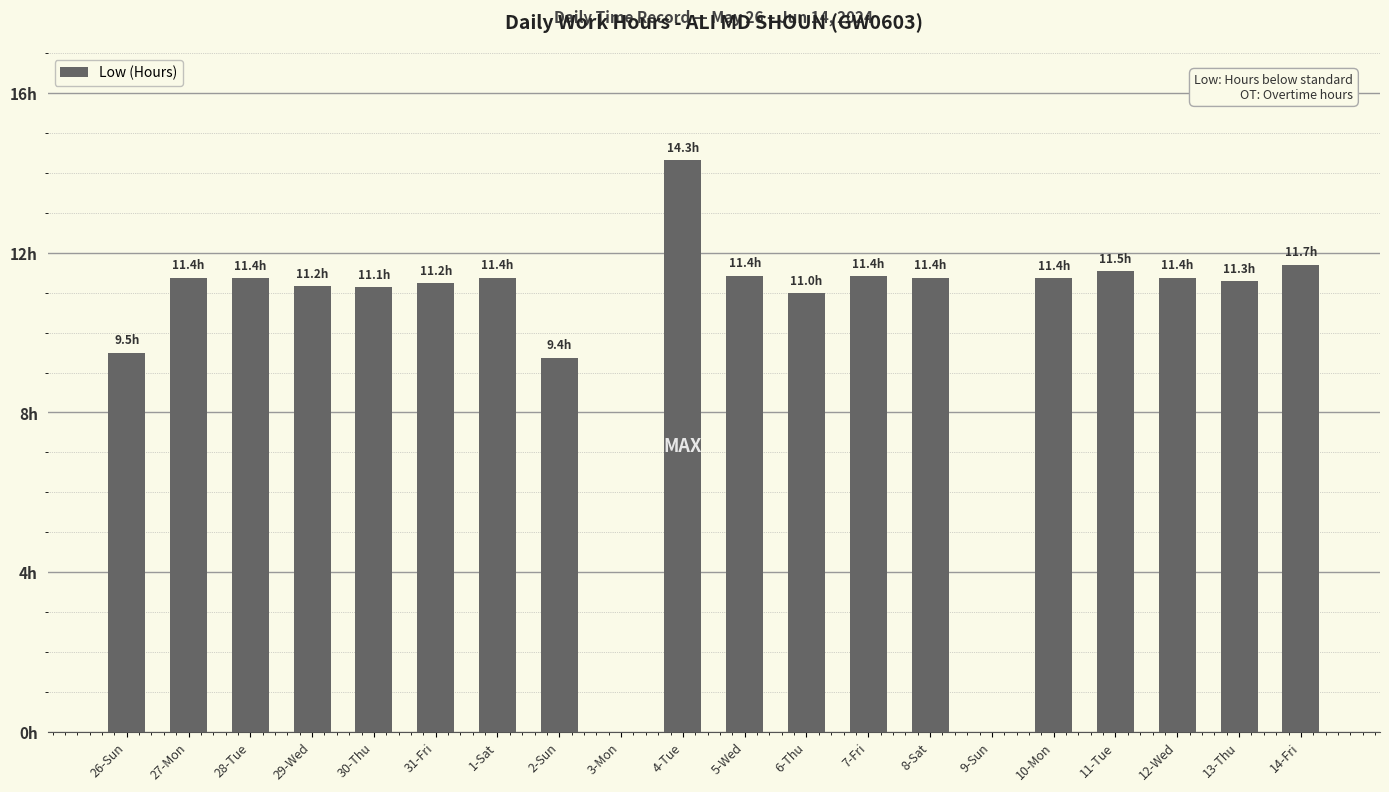

Are the bars horizontal?

No